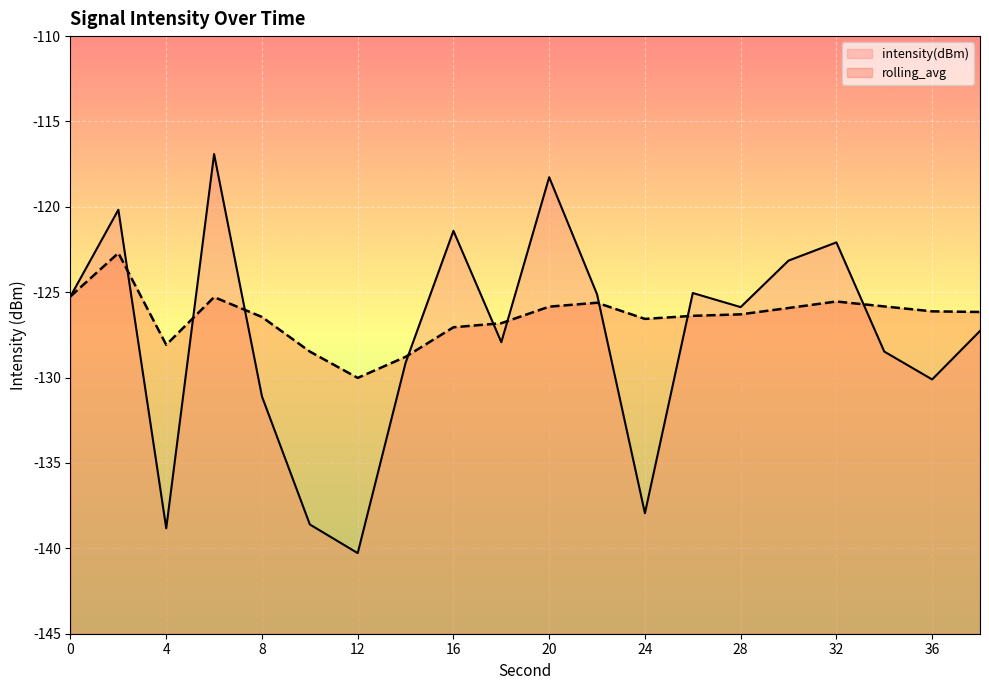

List the series in order of their overall mean, lowest first.

intensity(dBm), rolling_avg